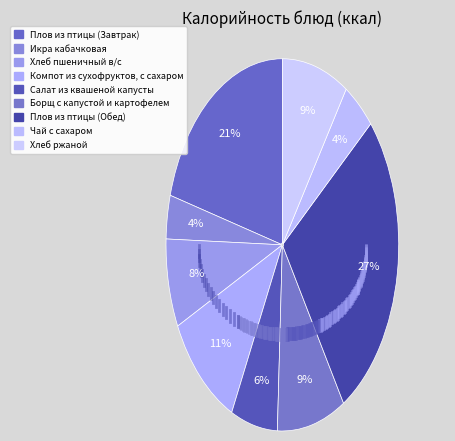

What is the smallest slice in the pie chart?

Икра кабачковая